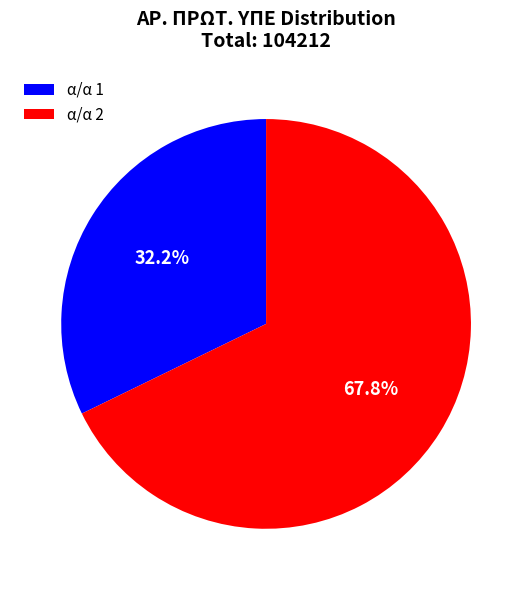

Between α/α 2 and α/α 1, which is larger?

α/α 2